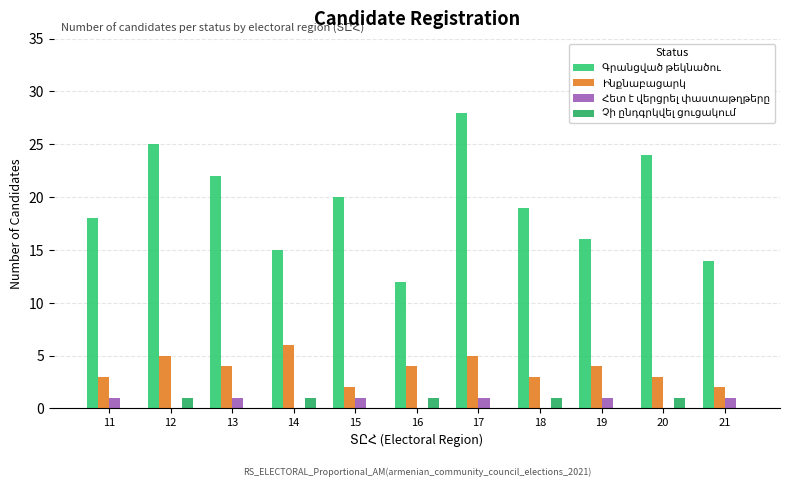

What is the spread (max minus min) of values at 19?

16